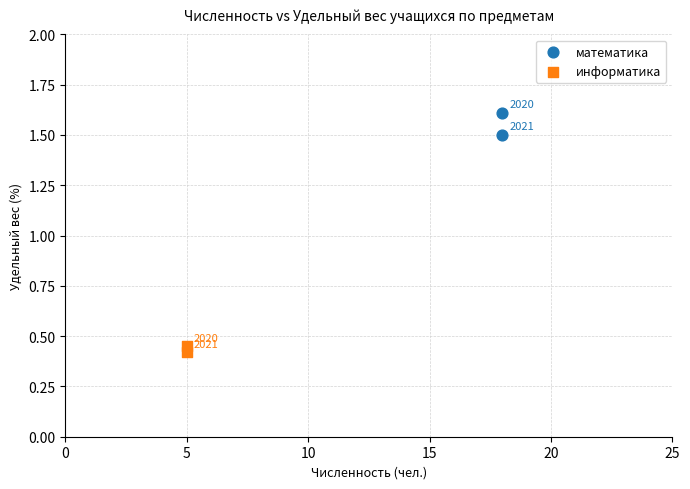

Which series has the largest Y range (max minus min)?

математика